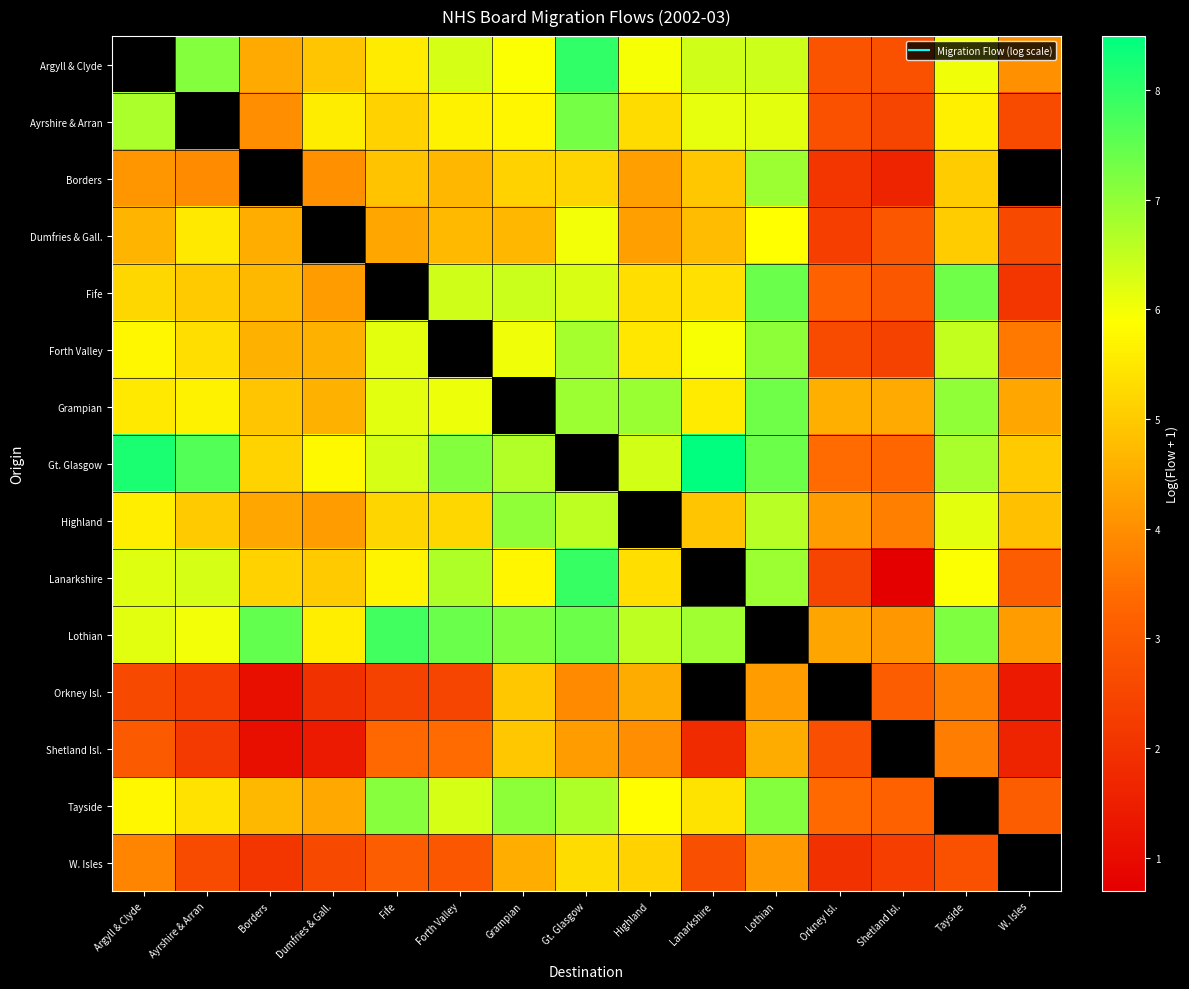

Is the value of Tayside at Lothian greater than the value of Gt. Glasgow at W. Isles?

Yes